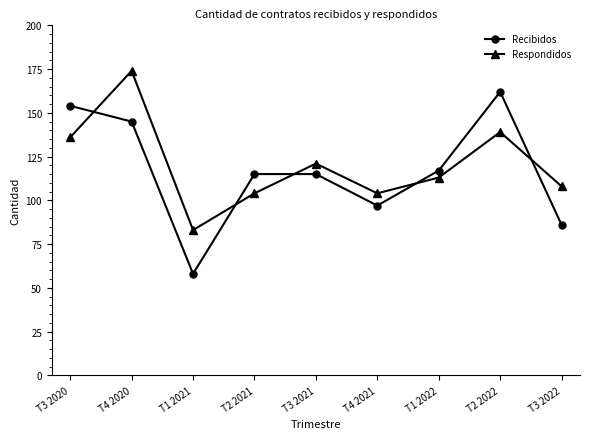

True or false: Respondidos has more than 0 interior local peaks.

True